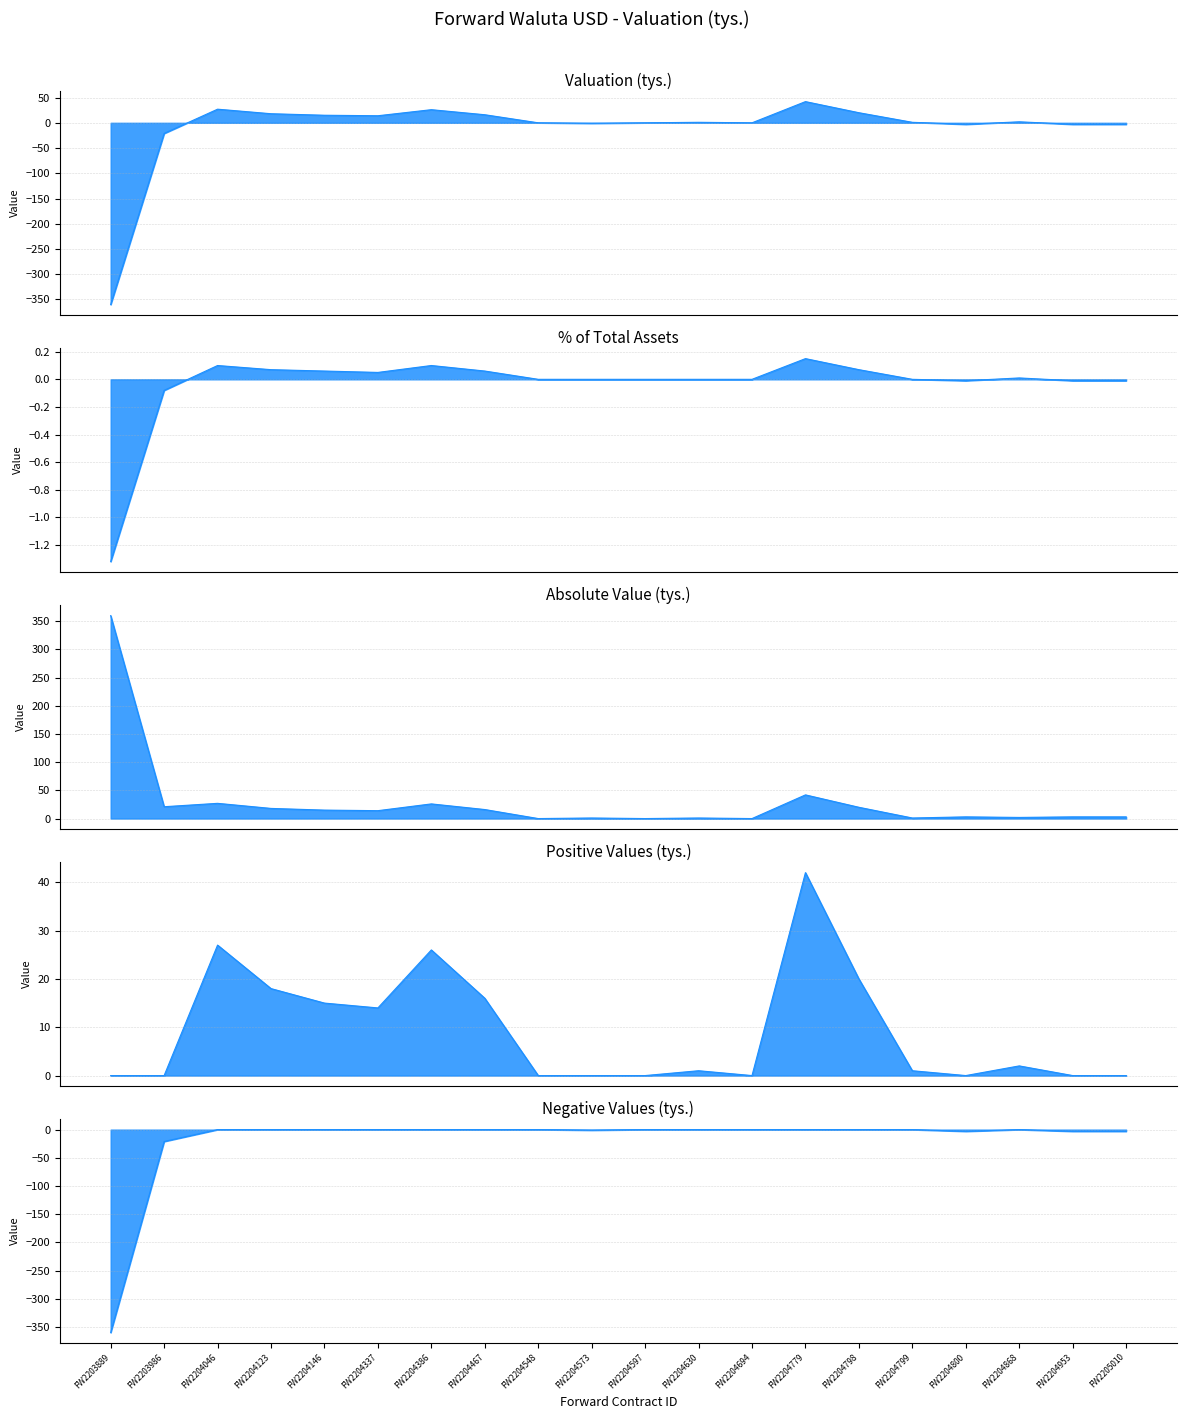

What is the sum of the values at FW2204386 and FW2204337?

40